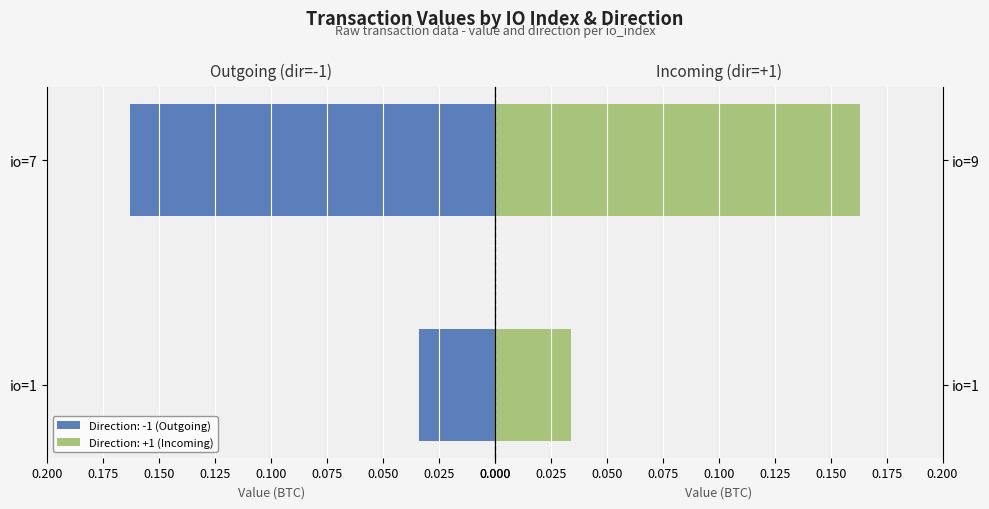

List the labels in order of Direction: -1 (Outgoing) value, smallest first.

io=1, io=7